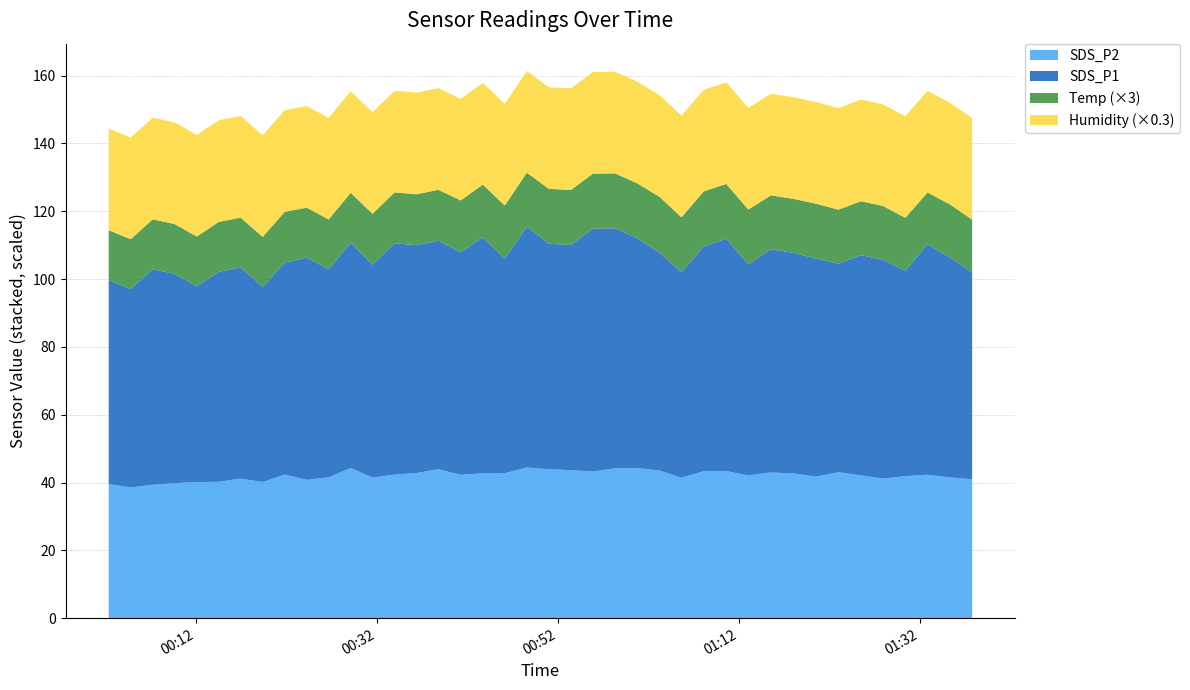

Reading left to right, transcribe all the data shown in this chart.

SDS_P1: 60.2	58.5	63.6	61.7	57.7	62.0	62.2	57.6	62.5	65.6	61.4	66.4	62.8	68.2	67.2	67.4	65.6	69.5	63.3	71.0	66.5	66.4	71.6	70.8	67.8	64.2	60.6	66.3	68.5	62.2	65.8	65.1	64.3	61.5	65.0	64.5	60.6	68.0	65.0	61.0
SDS_P2: 39.5	38.5	39.3	39.8	40.1	40.2	41.1	40.1	42.3	40.8	41.5	44.3	41.5	42.3	42.8	43.9	42.2	42.7	42.8	44.4	43.9	43.6	43.2	44.2	44.2	43.5	41.4	43.3	43.4	42.1	43.0	42.6	41.7	43.0	42.1	41.1	41.9	42.3	41.5	41.0
Temp: 4.9	4.9	4.9	4.9	4.9	4.9	4.9	4.9	5.0	4.9	4.9	4.9	5.0	5.0	5.0	5.0	5.1	5.2	5.2	5.3	5.4	5.4	5.4	5.4	5.4	5.5	5.4	5.4	5.4	5.4	5.3	5.3	5.4	5.3	5.3	5.3	5.2	5.1	5.2	5.2
Humidity: 99.9	99.9	99.9	99.9	99.9	99.9	99.9	99.9	99.9	99.9	99.9	99.9	99.9	99.9	99.9	99.9	99.9	99.9	99.9	99.9	99.9	99.9	99.9	99.9	99.9	99.9	99.9	99.9	99.9	99.9	99.9	99.9	99.9	99.9	99.9	99.9	99.9	99.9	99.9	99.9